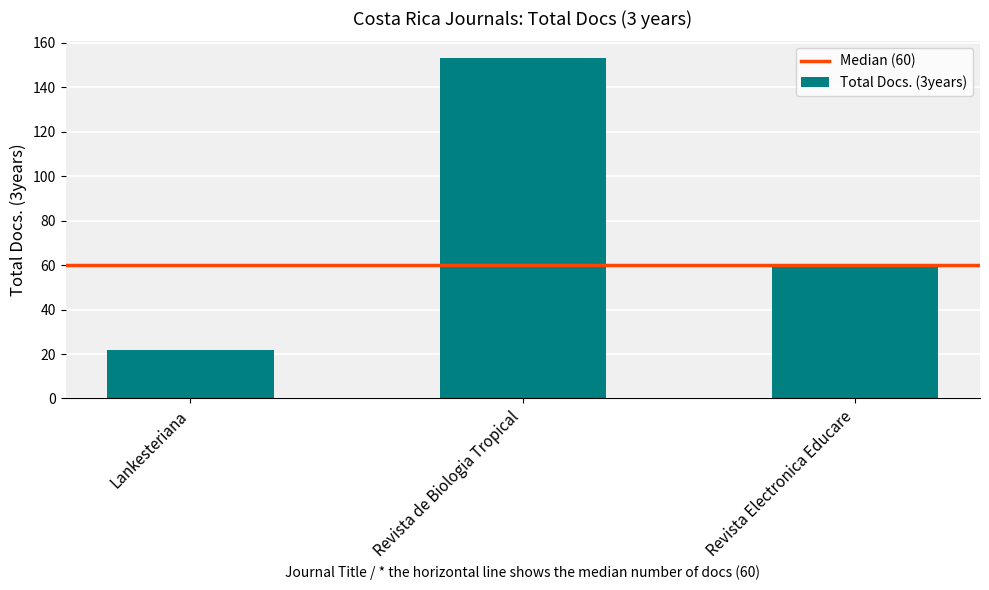

The value at Lankesteriana is 22. True or false?

True